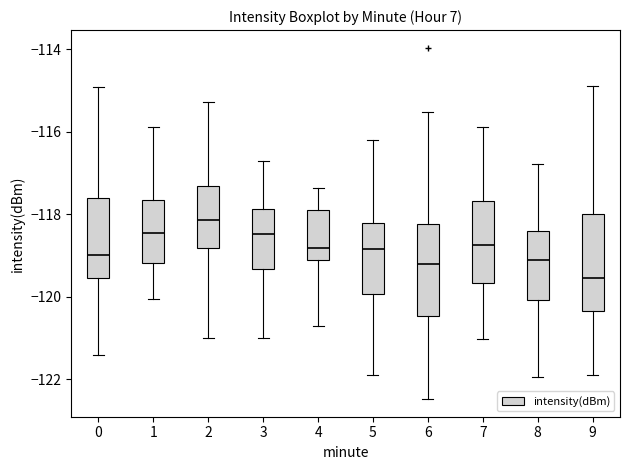

Reading left to right, read every box against the y-axis: the position of its median line, the range the box covers, and the ends of its whiskers. The values are not printed on the chart, so give them approximately, as read against the axis.

0: median -119.0, box -119.6 to -117.6, whiskers -121.4 to -115.0
1: median -118.4, box -119.2 to -117.6, whiskers -120.0 to -115.8
2: median -118.2, box -118.8 to -117.4, whiskers -121.0 to -115.2
3: median -118.4, box -119.4 to -117.8, whiskers -121.0 to -116.8
4: median -118.8, box -119.2 to -117.8, whiskers -120.8 to -117.4
5: median -118.8, box -120.0 to -118.2, whiskers -121.8 to -116.2
6: median -119.2, box -120.4 to -118.2, whiskers -122.4 to -115.6
7: median -118.8, box -119.6 to -117.6, whiskers -121.0 to -115.8
8: median -119.2, box -120.0 to -118.4, whiskers -122.0 to -116.8
9: median -119.6, box -120.4 to -118.0, whiskers -121.8 to -114.8